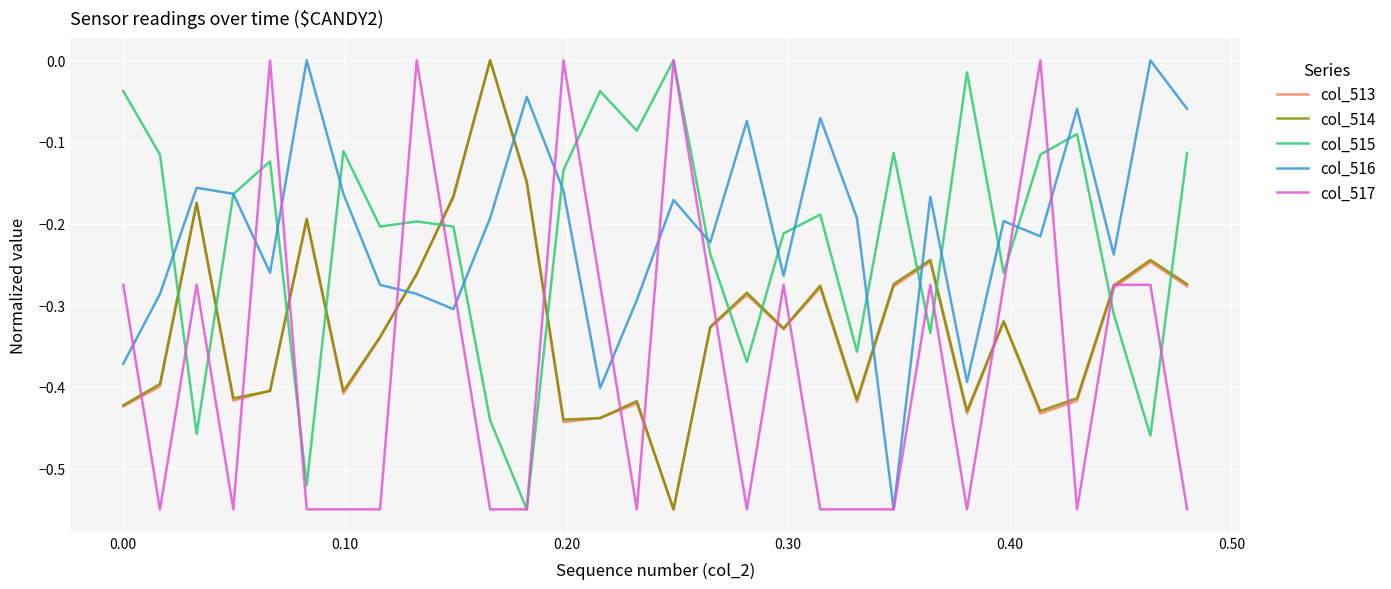

How many times do col_513 and col_516 cross each other?

4